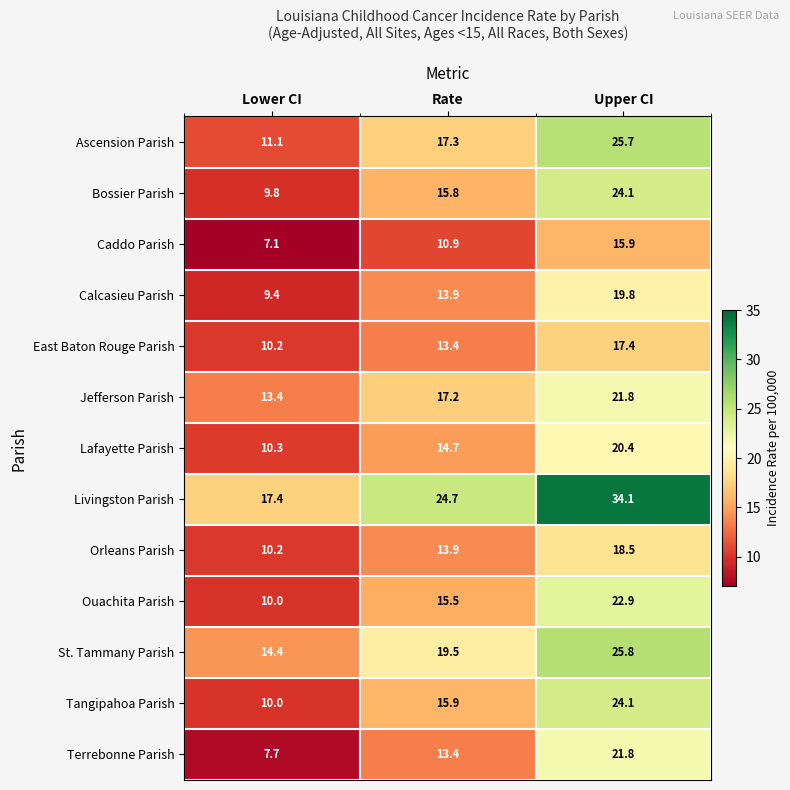

At which category is the sum across all series the highest?

Upper CI